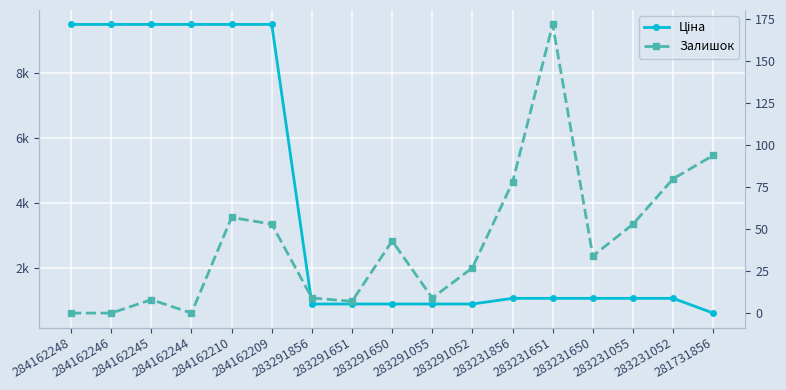

At which label does Залишок reach its peak?

283231651